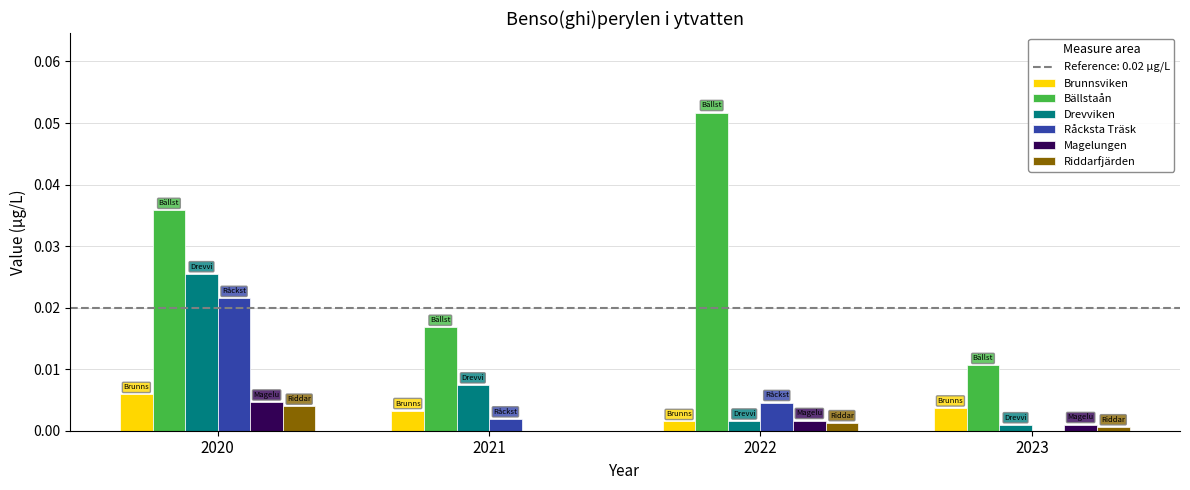

Is it true that Magelungen equals 0.0 at 2020?

True